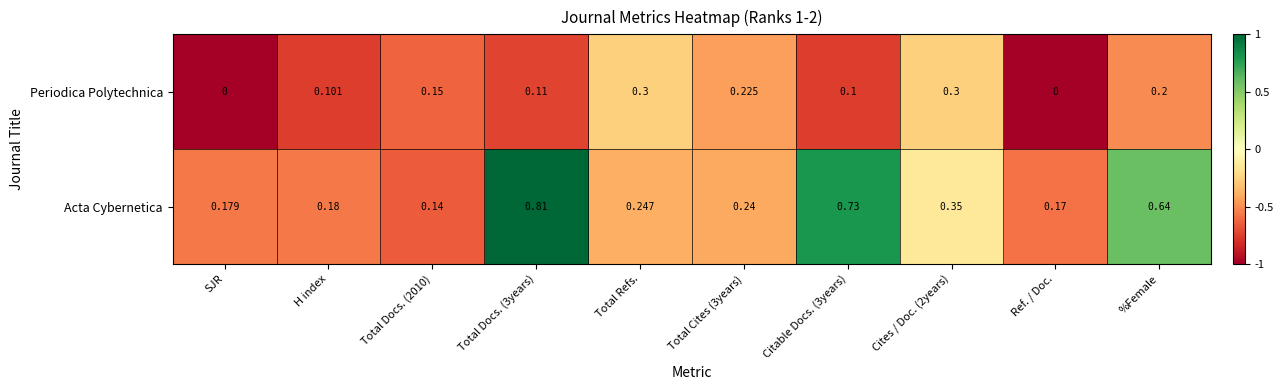

Which series has the largest total across all categories?

Acta Cybernetica